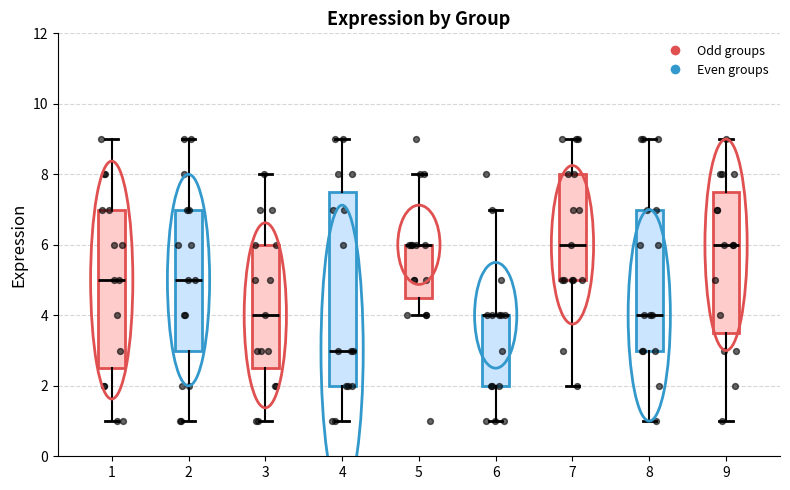

Where is the upper edge of the box at x = 4 on the y-axis? The values are not printed on the chart, so give them approximately, as read against the axis.

7.6